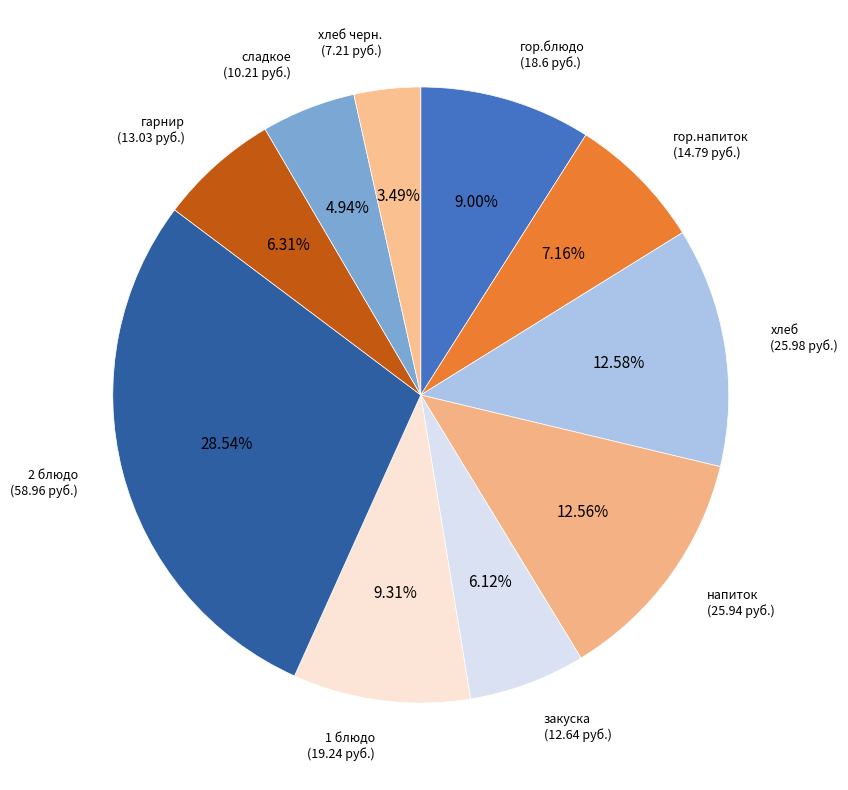

What is the ratio of the value at гор.напиток to the value at сладкое?

1.4